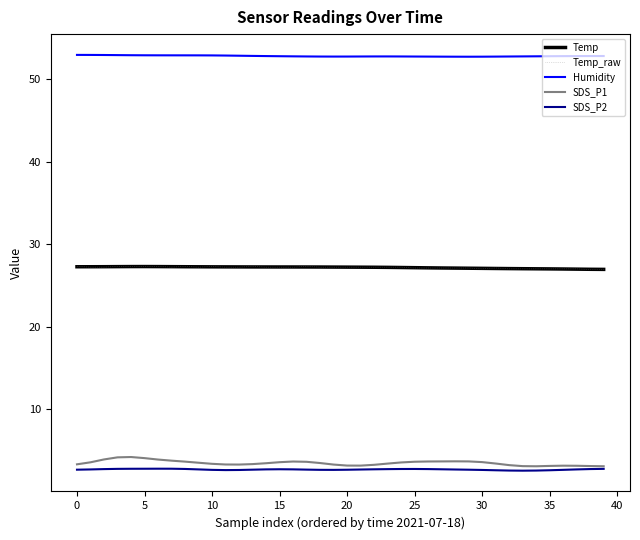

What is the maximum value for SDS_P2?

2.8